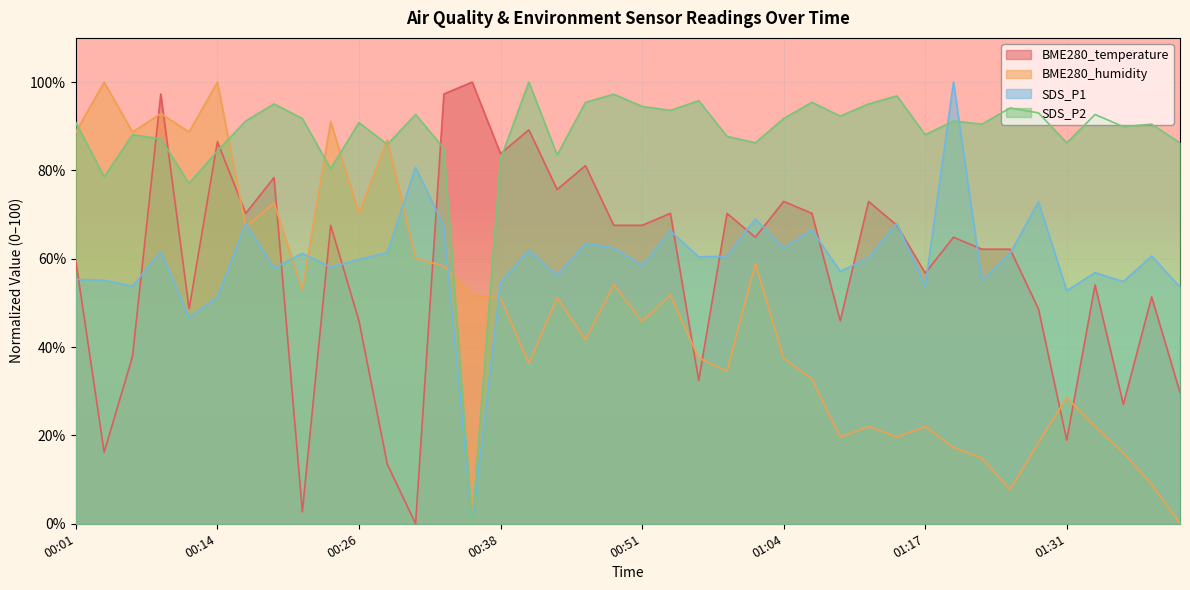

True or false: SDS_P1 has a value of 54.6 at 00:38.

True